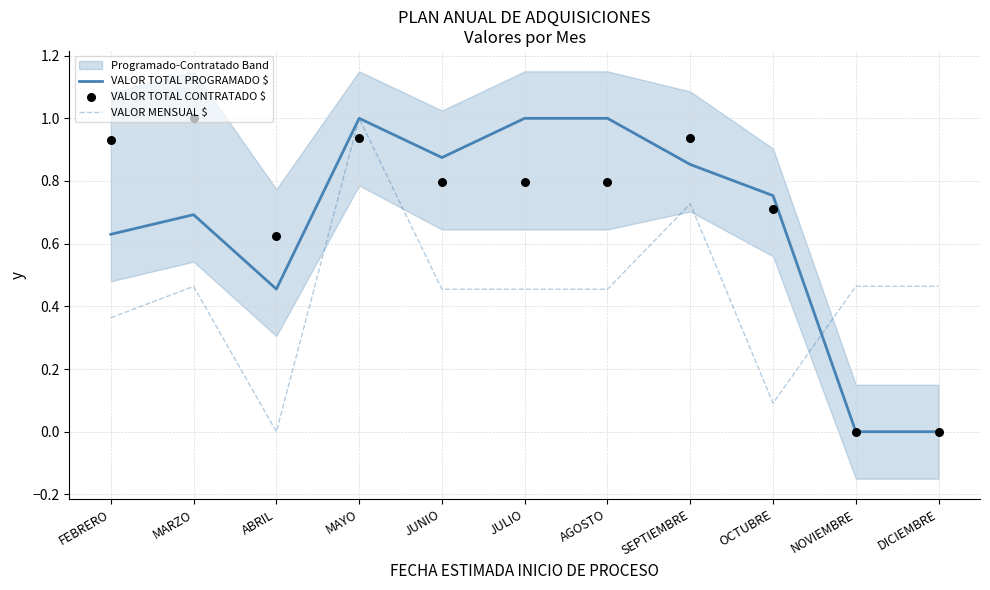

Which series reaches the minimum Y coordinate?

VALOR TOTAL PROGRAMADO $